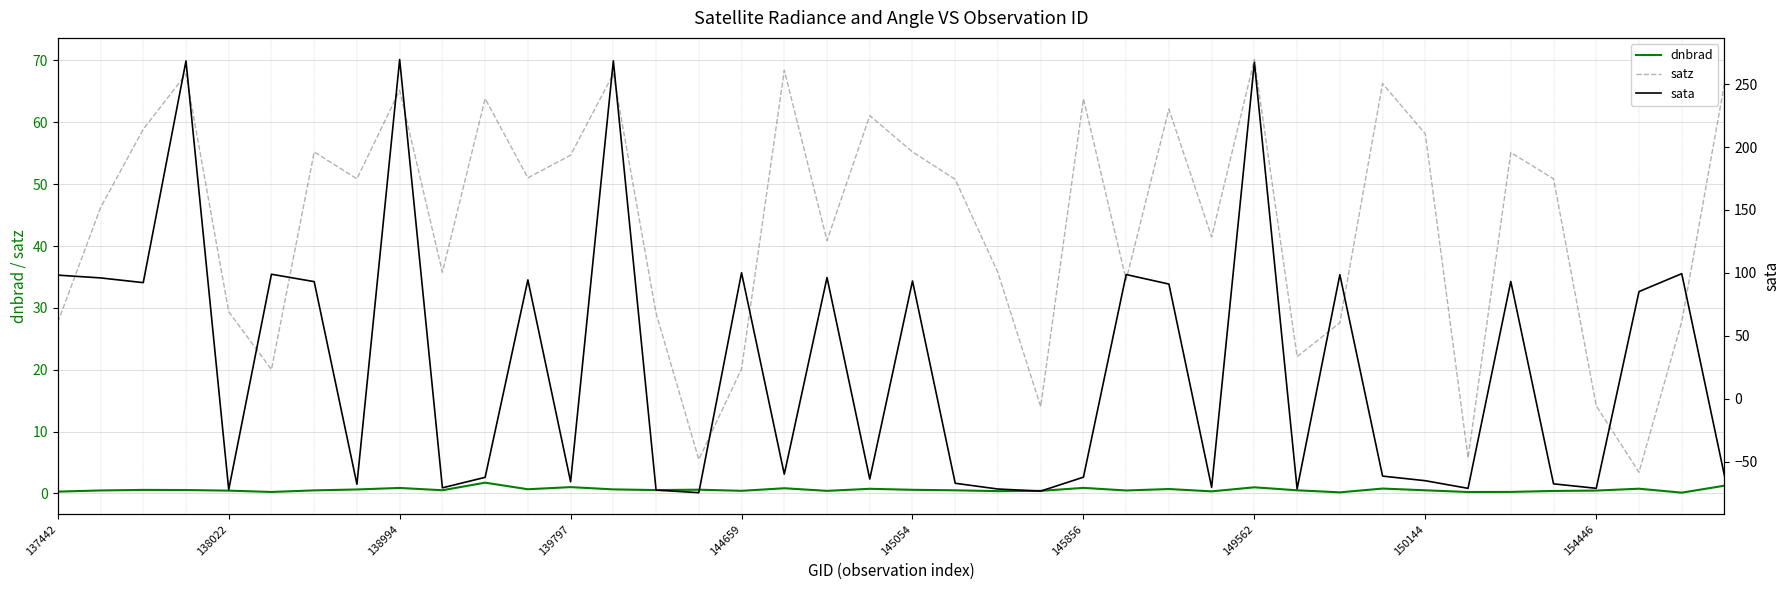

The value of dnbrad at 22 is 0.2. True or false?

False